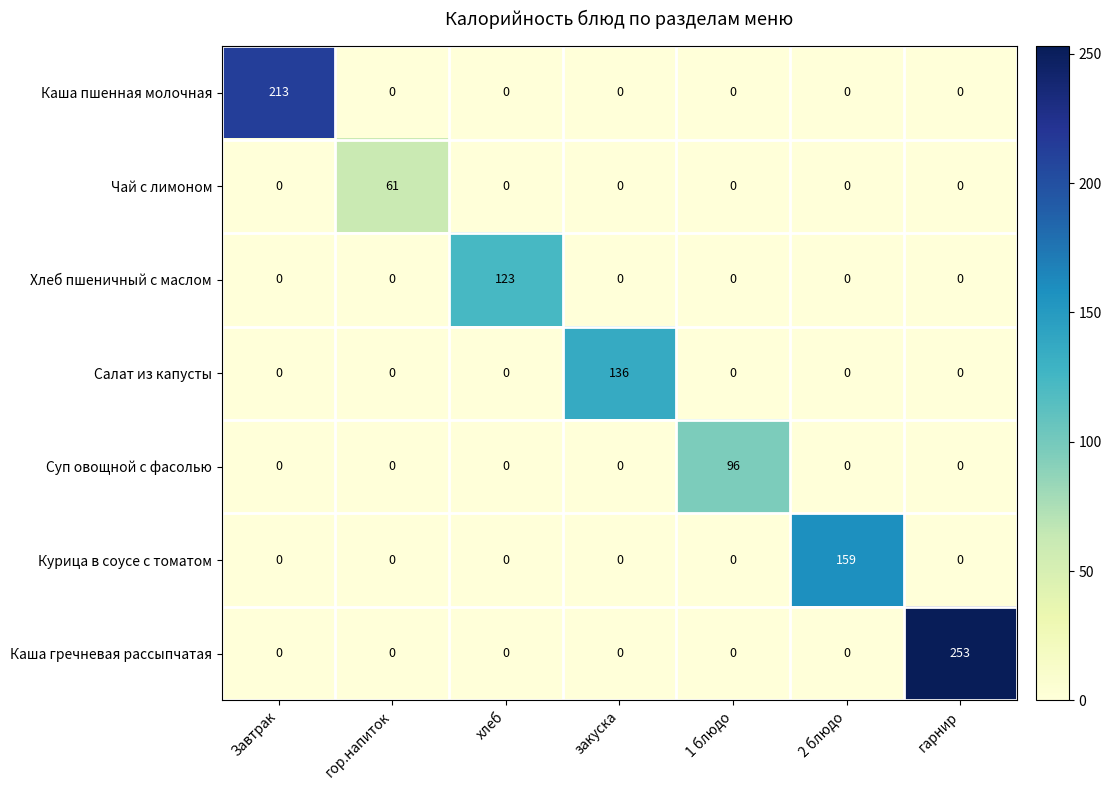

The value of Чай с лимоном at хлеб is 0. True or false?

True